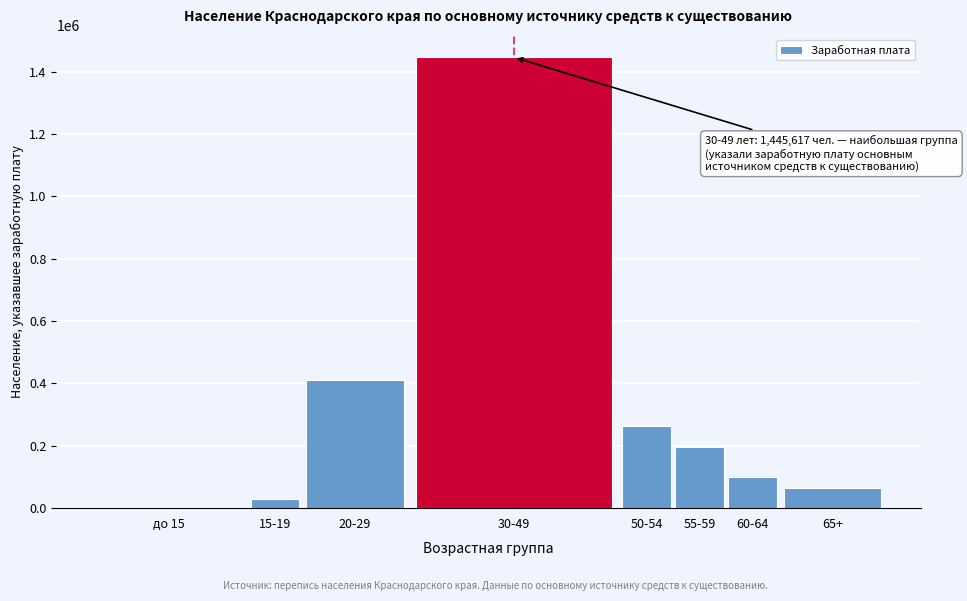

Reading left to right, what are all the values shown in this chart?

до 15=18	15-19=29481	20-29=410842	30-49=1445617	50-54=263925	55-59=195100	60-64=98737	65+=64194